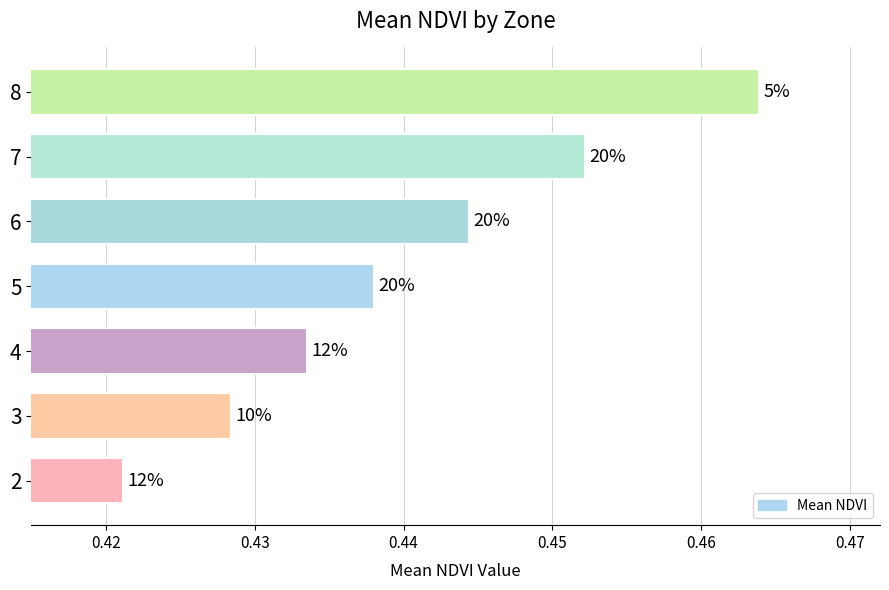

How many bars are there in total?

7